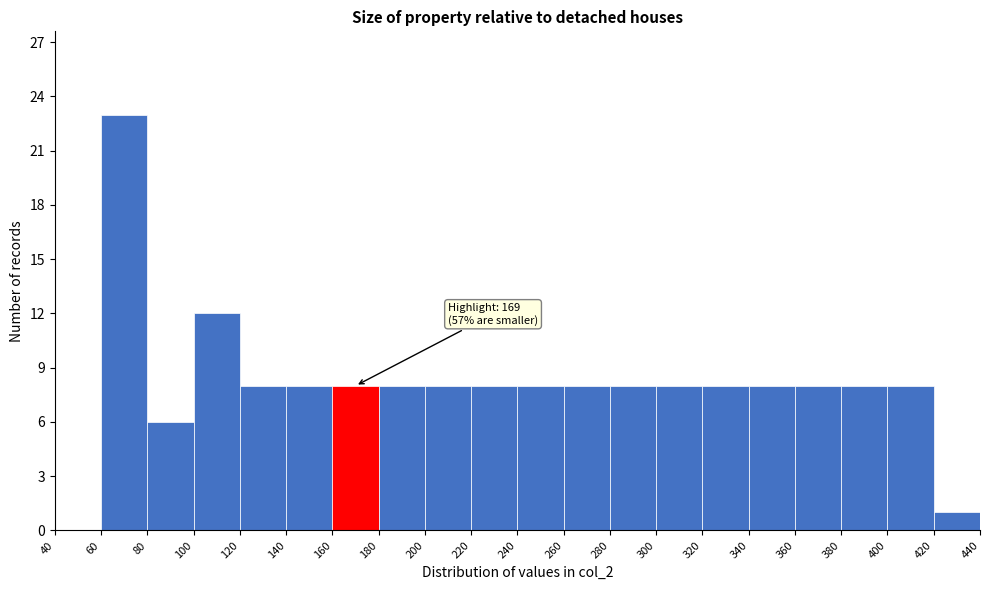

Over which range of the x-axis is the bar tallest?

60 to 80